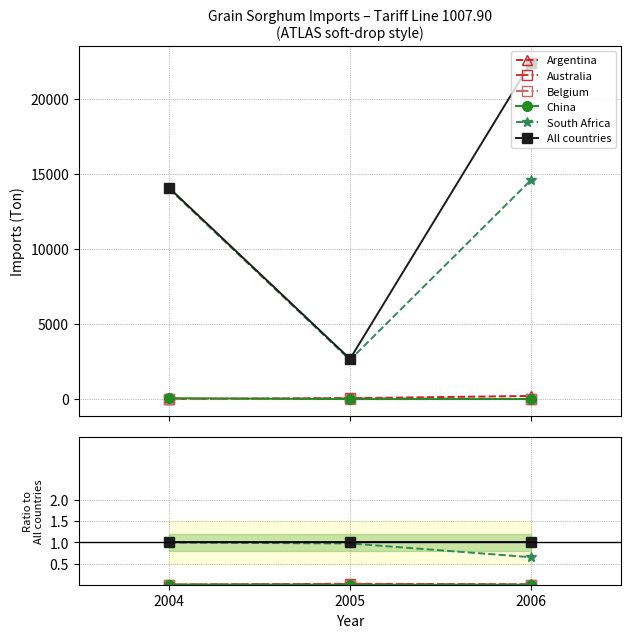

What is the value of the South Africa point at the 2nd from the left?

1.0